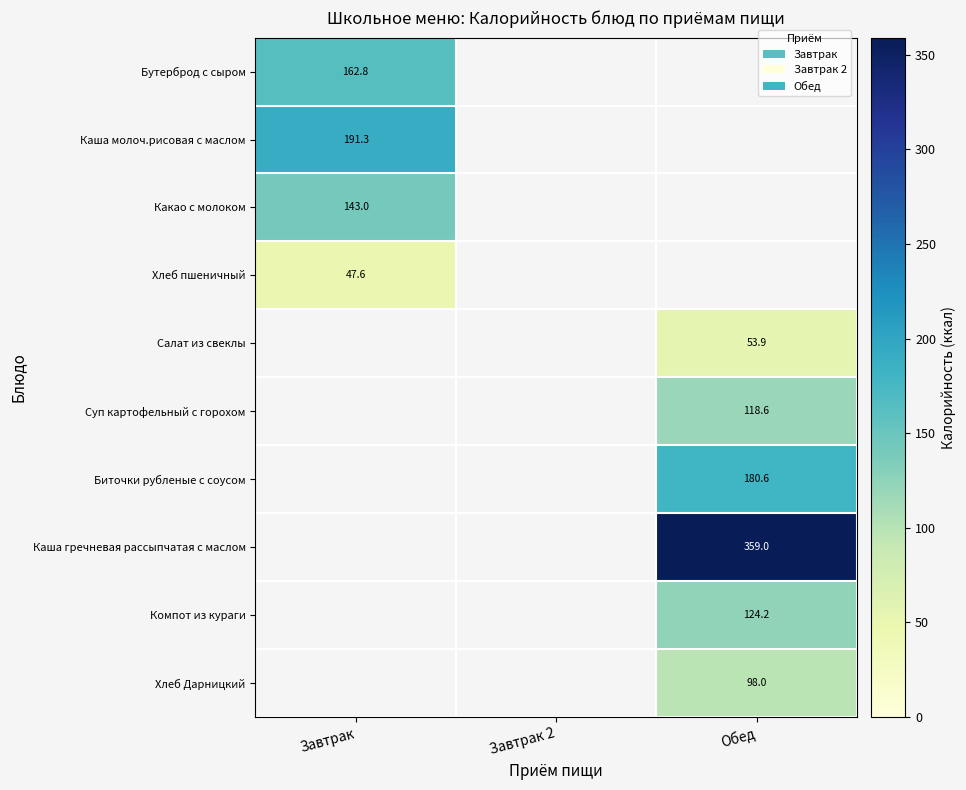

Is it true that Хлеб пшеничный equals 18.7 at Завтрак?

False